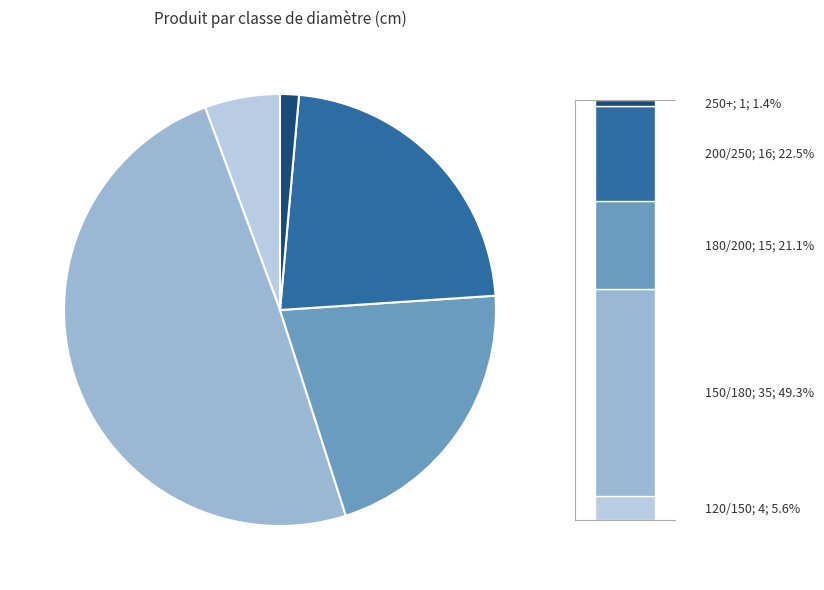

What is the change in value from 120/150 to 180/200?

+11